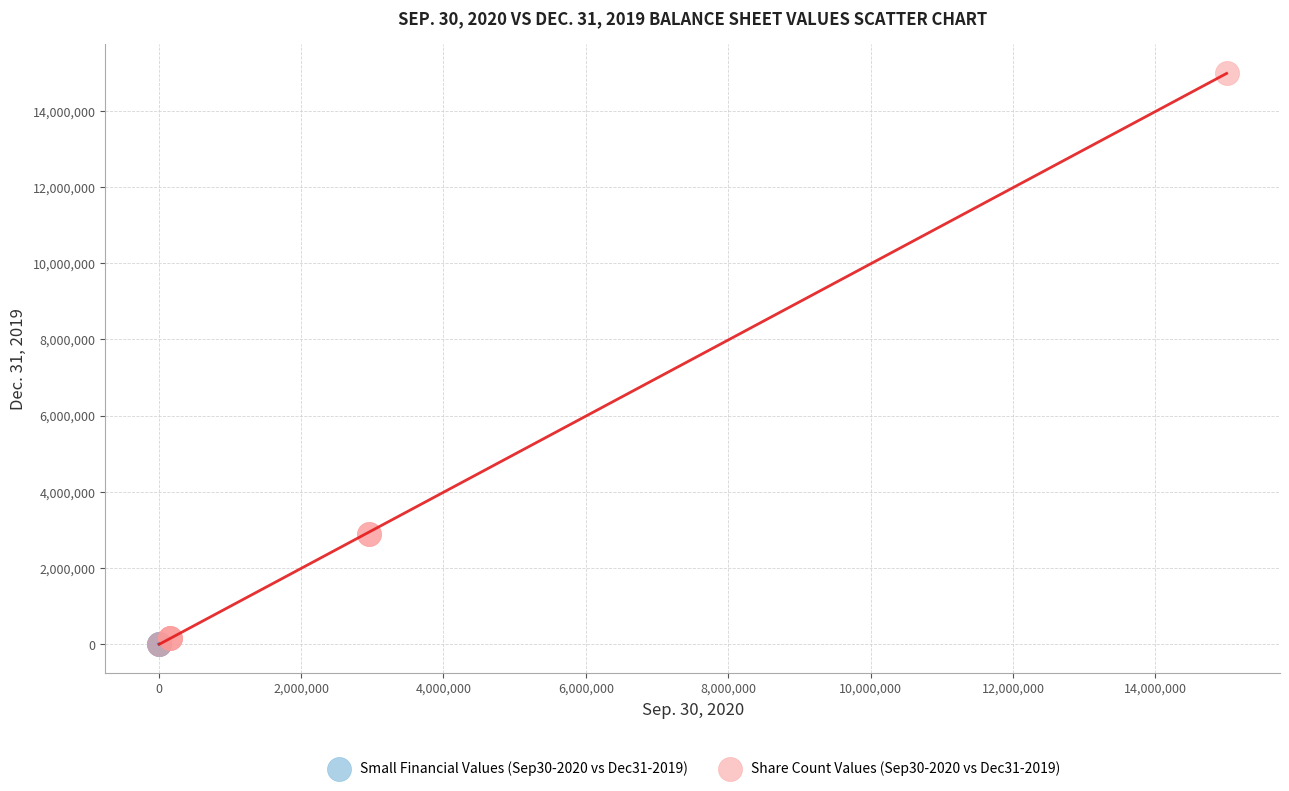

Which series contains the highest Y value?

Share Count Values (Sep30-2020 vs Dec31-2019)